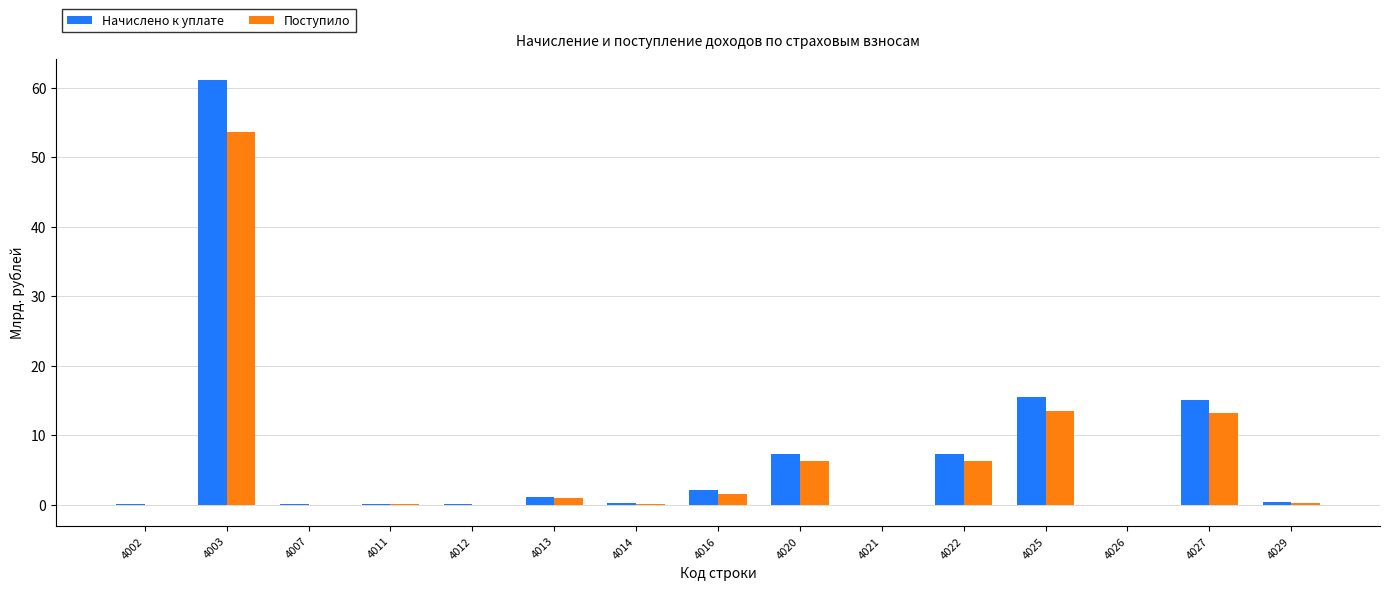

Between 4003 and 4007, which series saw the biggest shift?

Начислено к уплате